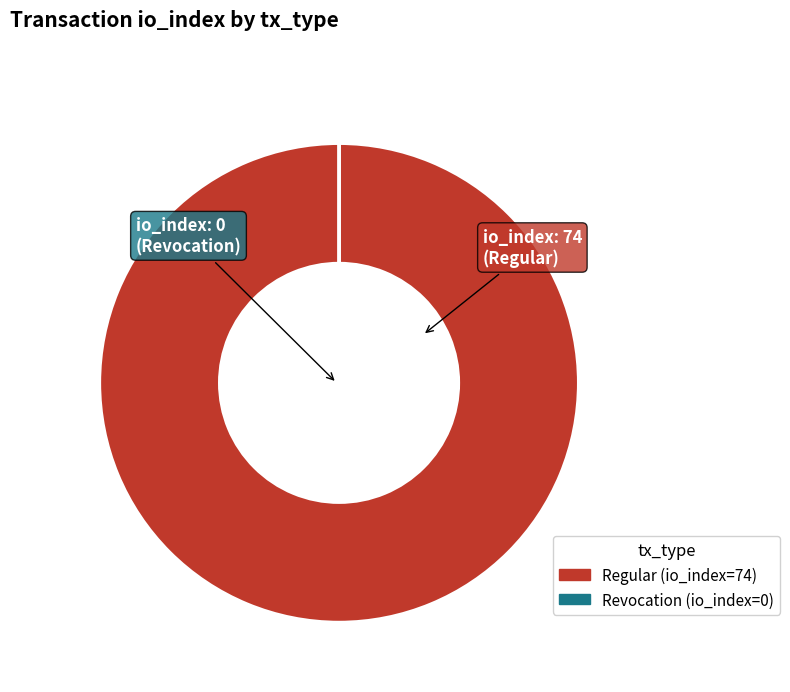

What is the largest slice in the pie chart?

Regular